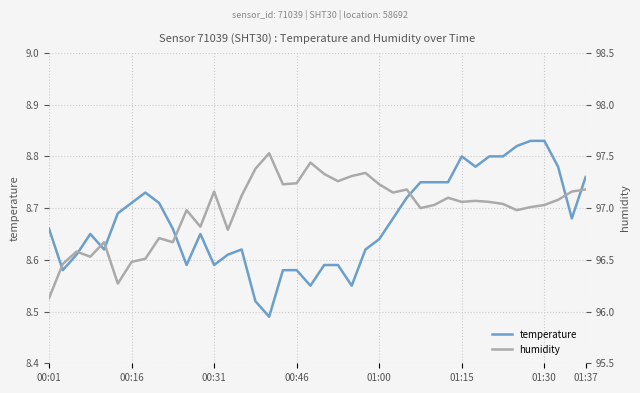

What value does the temperature series have at 27?

8.8